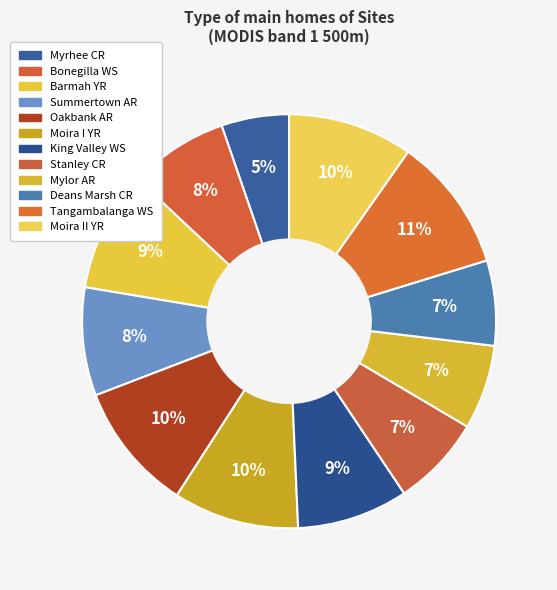

How many slices are in this pie chart?

12